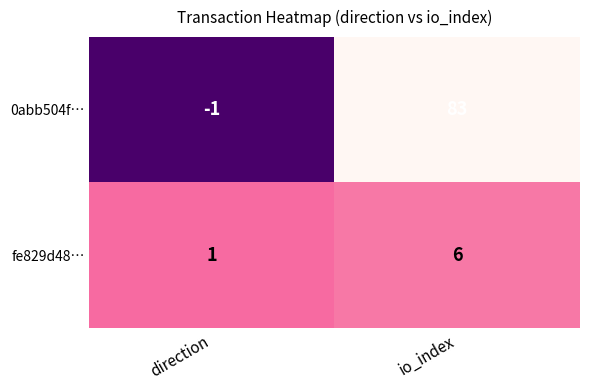

Reading right to left, transcribe all the data shown in this chart.

0abb504f…: 83	-1
fe829d48…: 6	1